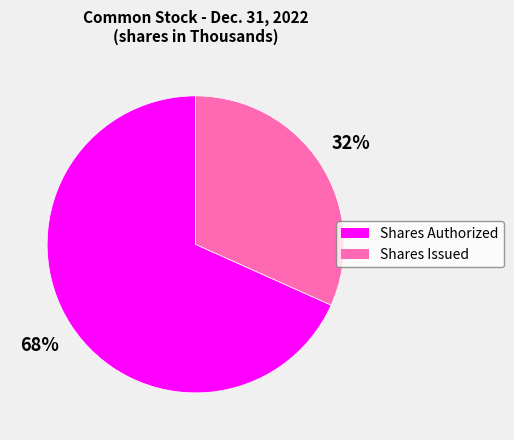

Which category accounts for the majority?

Shares Authorized